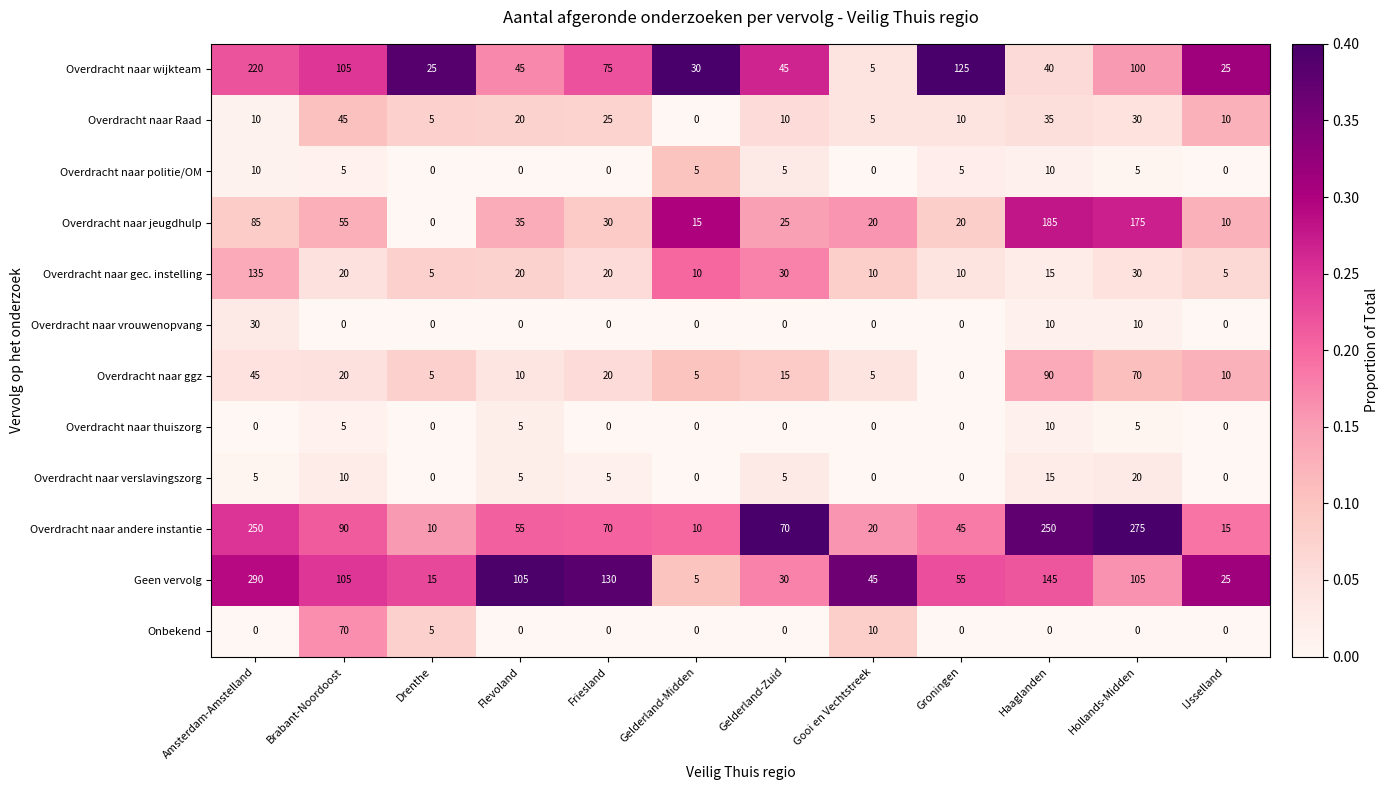

What is the difference between the highest and lowest values at Gelderland-Zuid?

70